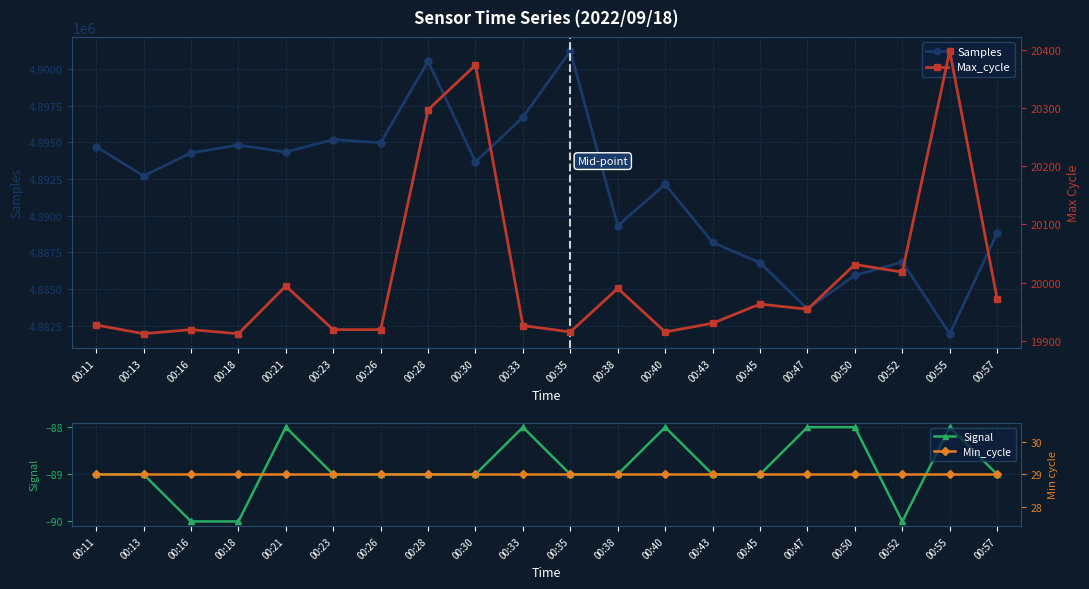

True or false: Signal and Samples intersect in this chart.

False